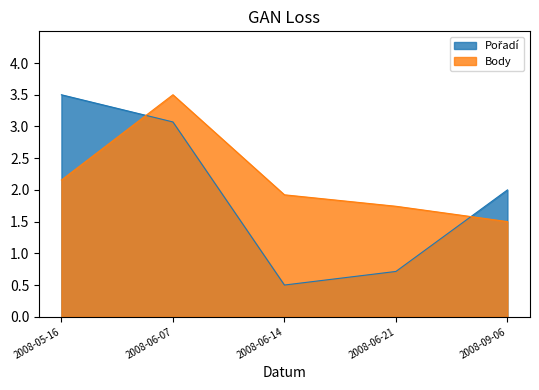

In Body, how many points are higher than both neighbors (excluding endpoints)?

1